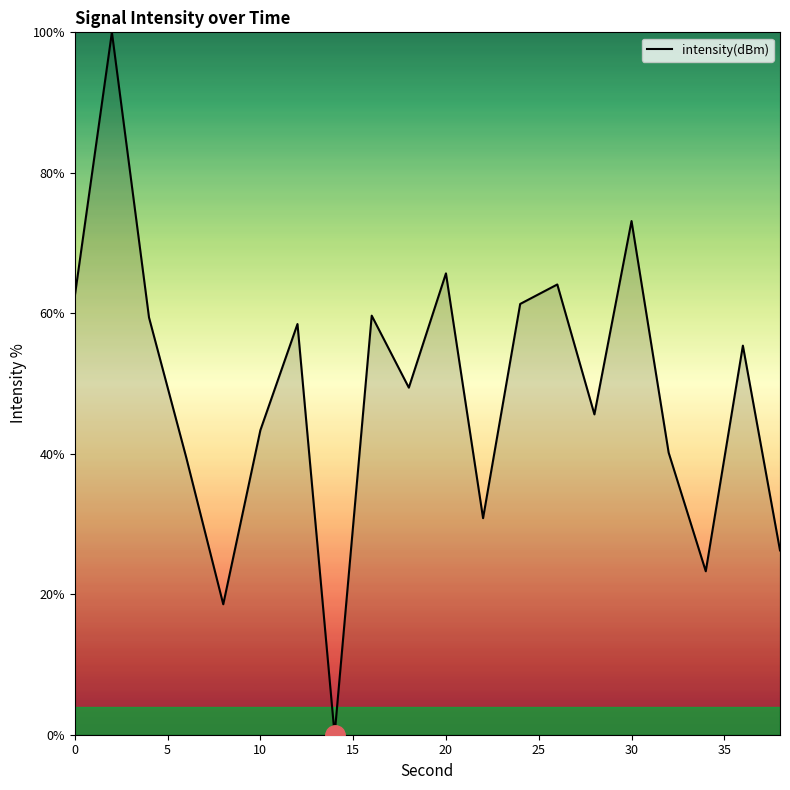

What is the difference between the maximum and minimum values?

100.0